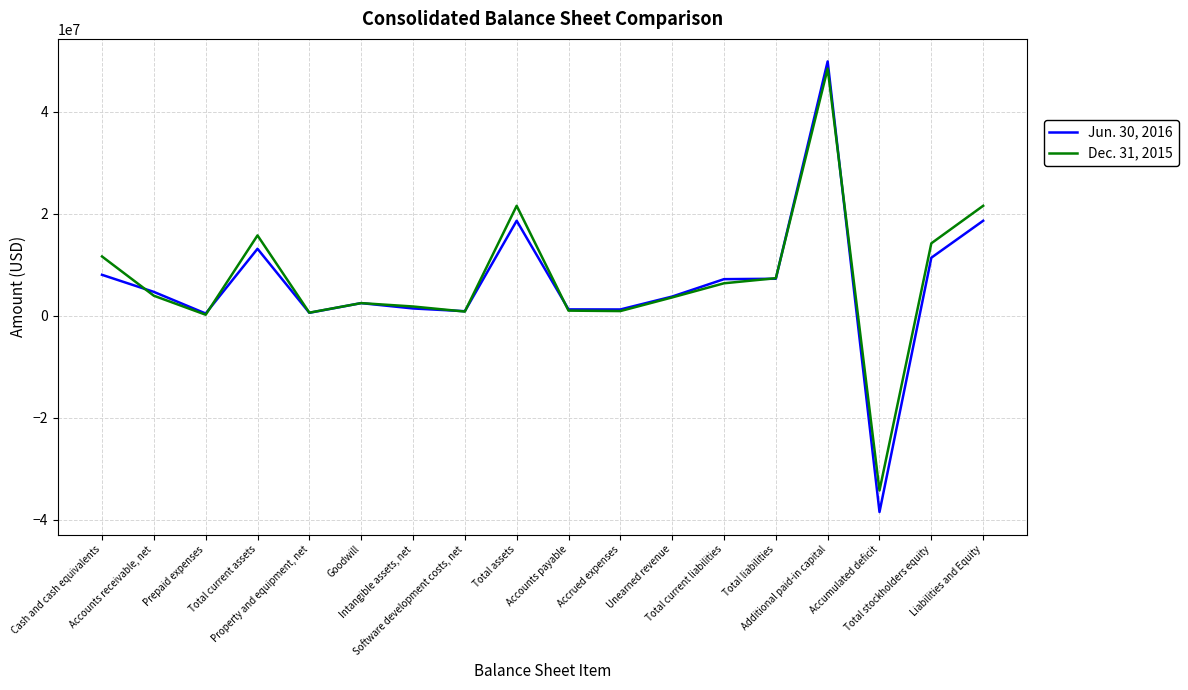

Which category has the lowest value in the Dec. 31, 2015 series?

Accumulated deficit